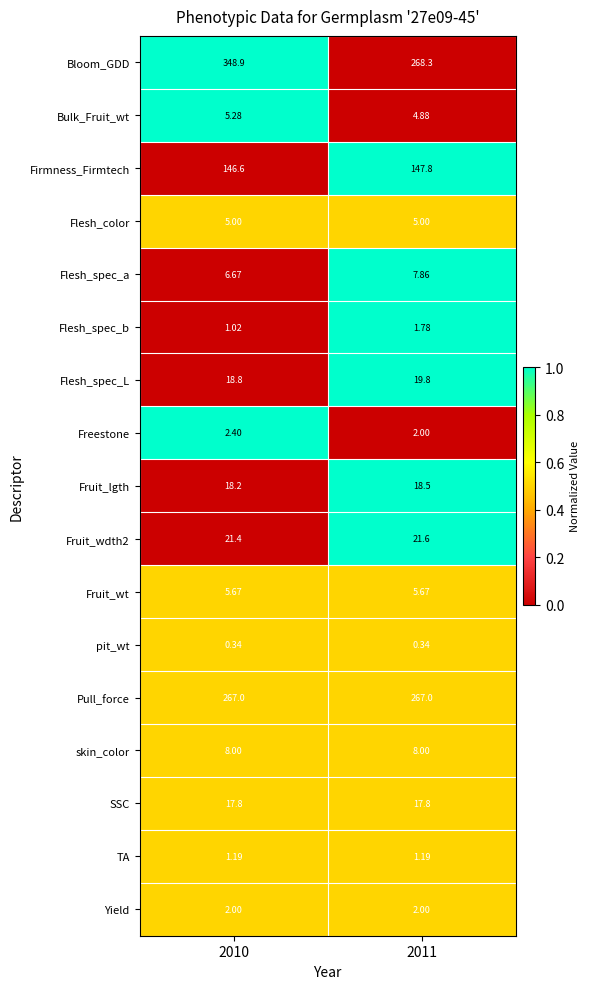

Which series has the widest spread of values?

Bloom_GDD